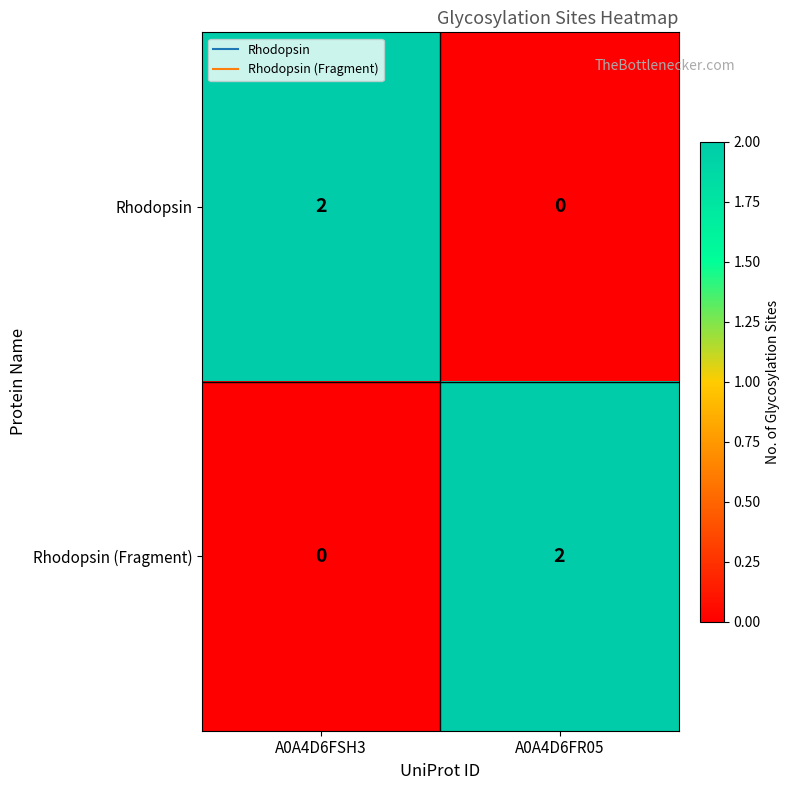

True or false: Rhodopsin has a value of 0 at A0A4D6FR05.

True